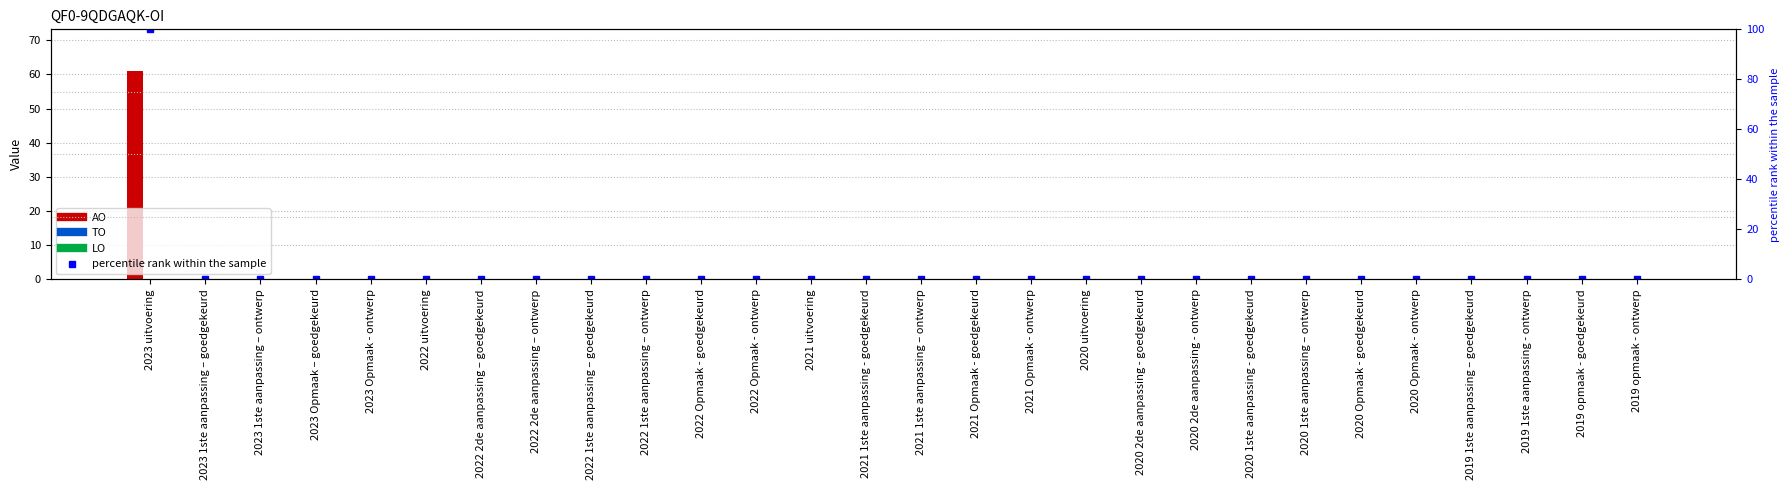

At how many categories does at least one series exceed 78?

1